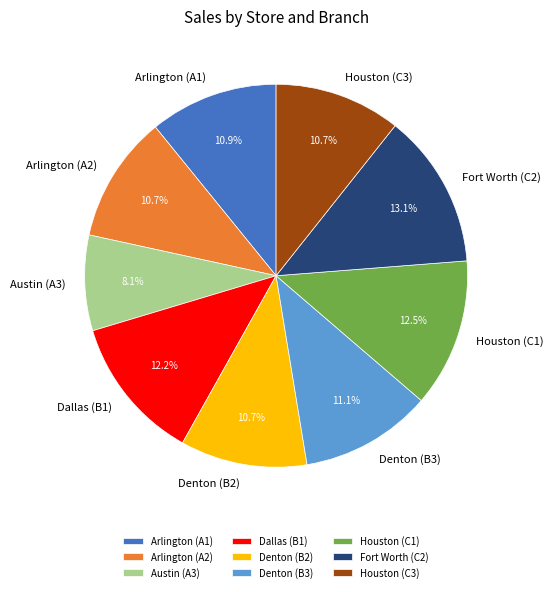

Is there any slice that represents more than half of the pie?

No